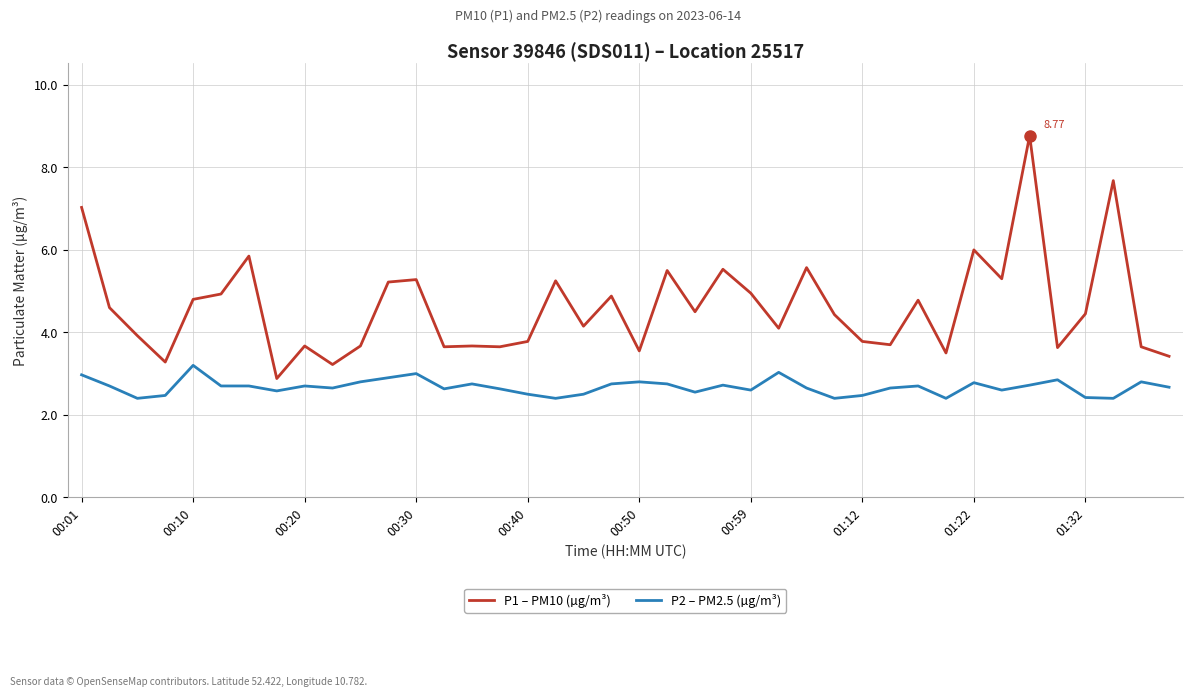

Which series has the largest total across all categories?

P1 – PM10 (µg/m³)